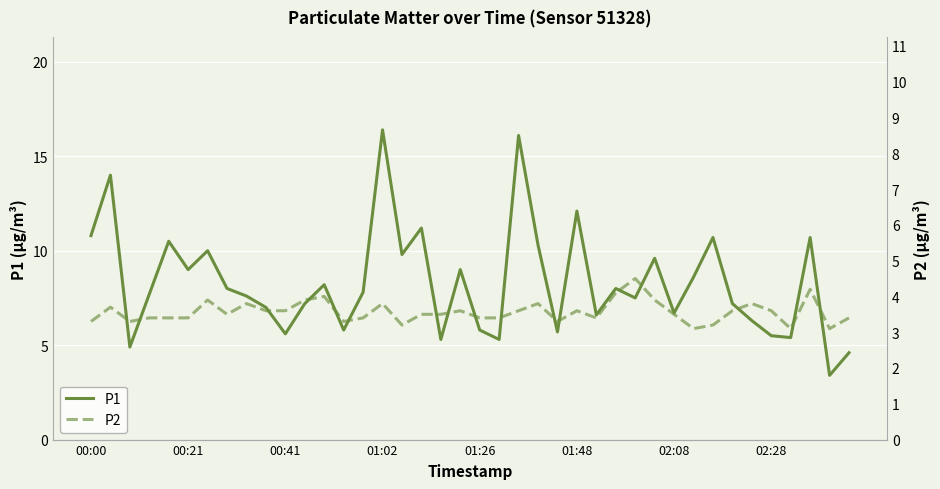

True or false: P1 and P2 cross at least once.

False